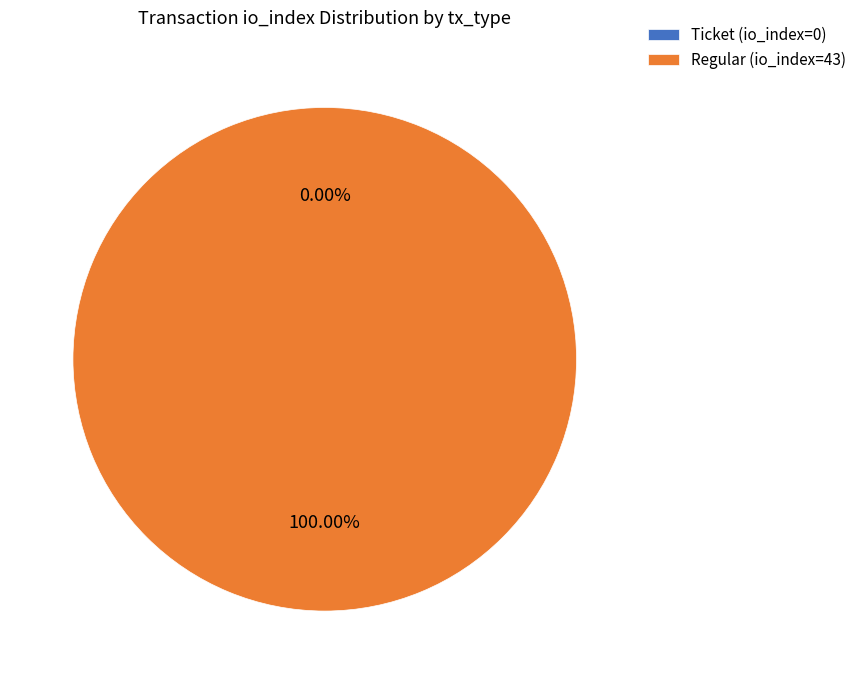

How many slices are in this pie chart?

2